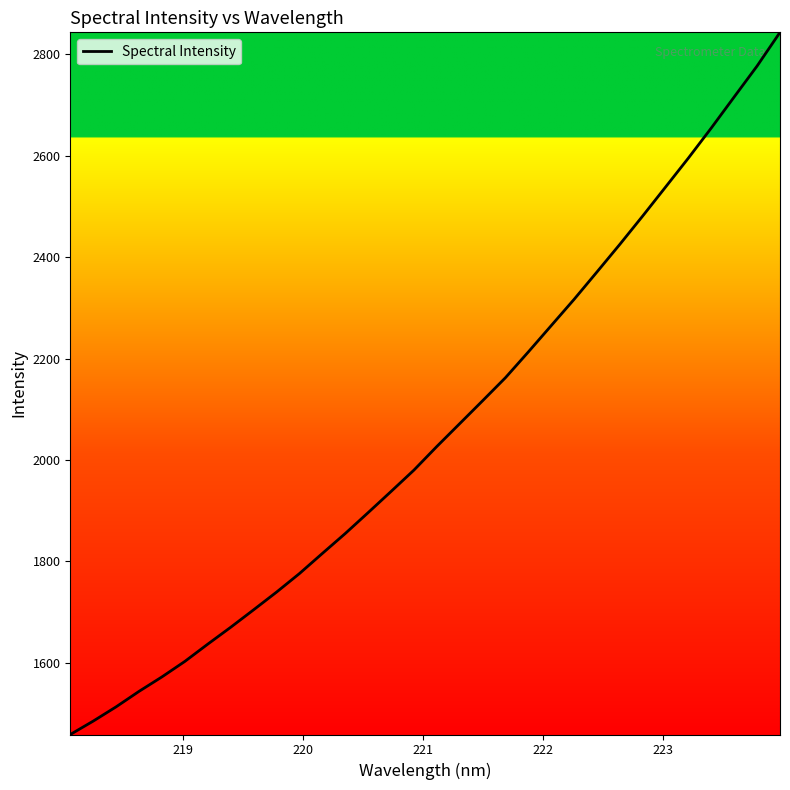

Reading left to right, list all the values displayed in this chart.

1458.7	1485.1	1513.3	1543.8	1572.3	1602.9	1637.0	1670.2	1704.6	1739.5	1776.0	1815.7	1855.0	1896.2	1937.9	1980.1	2026.7	2071.7	2116.8	2162.4	2213.2	2265.1	2316.9	2370.9	2425.4	2481.4	2538.5	2595.7	2655.0	2716.2	2777.0	2843.3